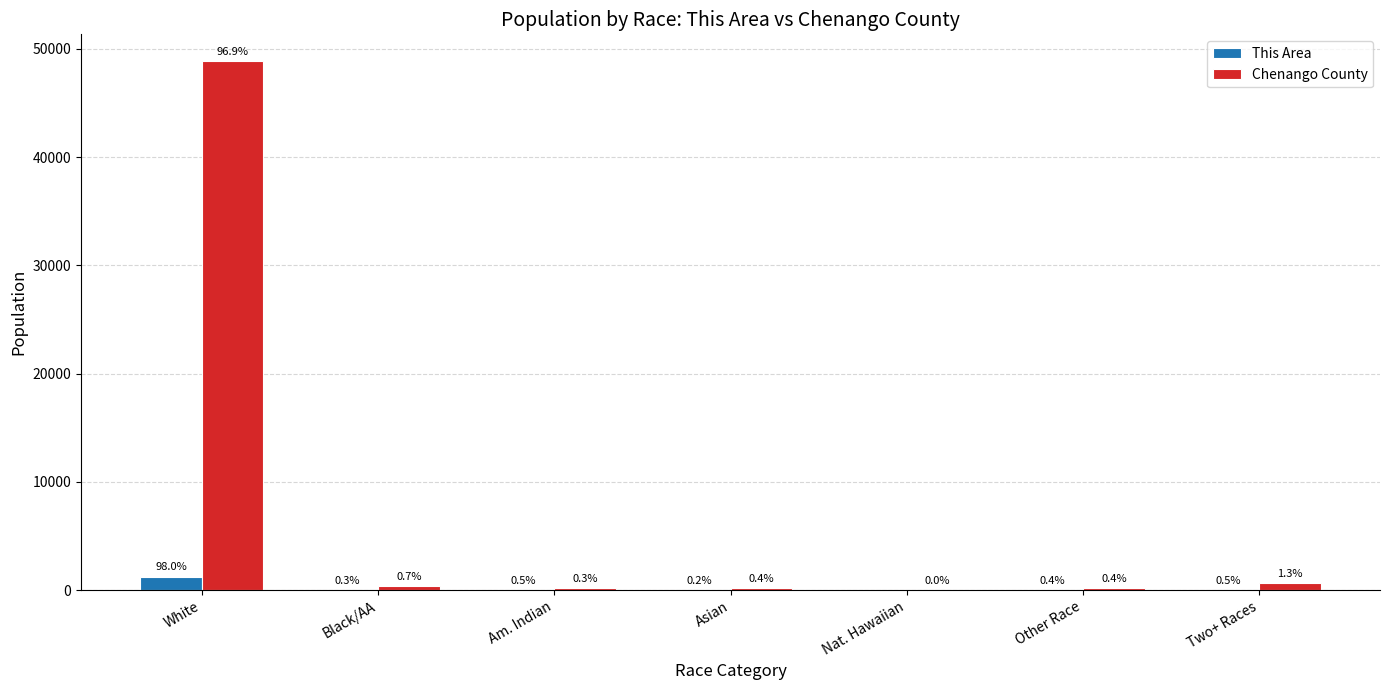

Reading left to right, list all the values displayed in this chart.

This Area: White=1255	Black/AA=4	Am. Indian=7	Asian=2	Nat. Hawaiian=0	Other Race=5	Two+ Races=7
Chenango County: White=48896	Black/AA=345	Am. Indian=172	Asian=204	Nat. Hawaiian=6	Other Race=205	Two+ Races=649